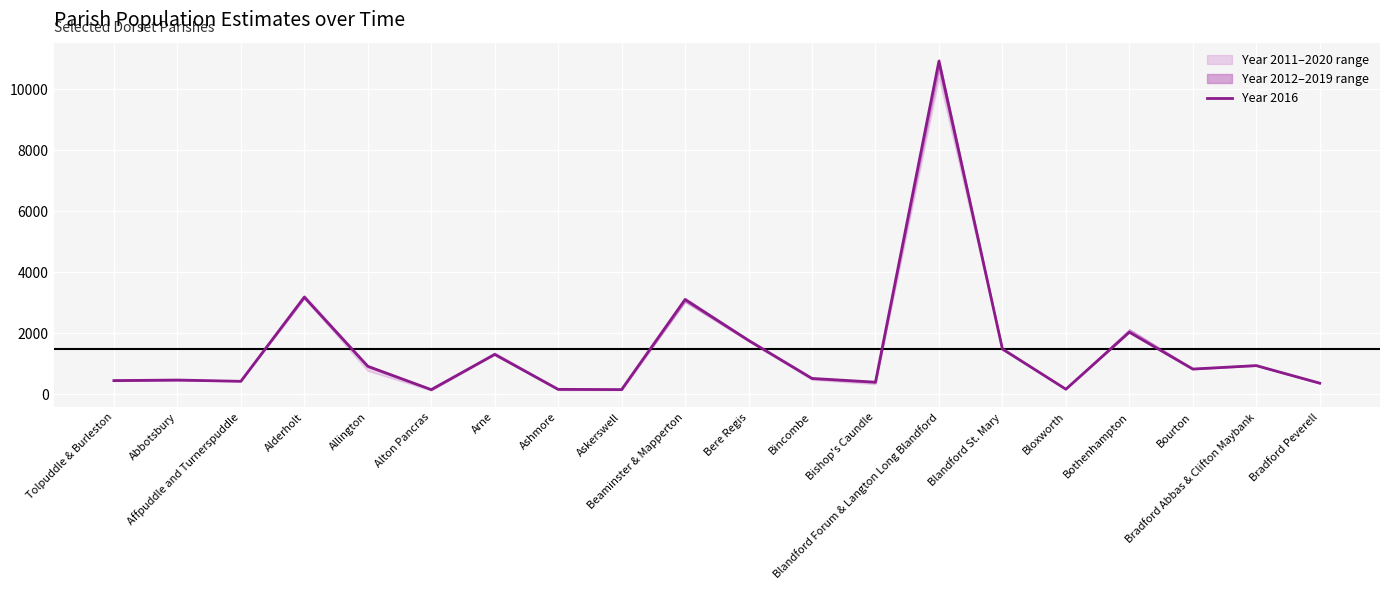

How many interior local valleys (lower than both neighbors) does the data have?

6